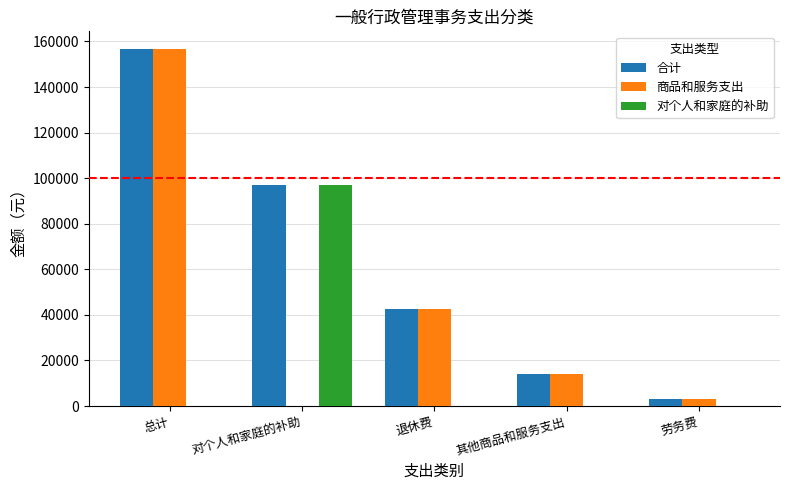

Does the chart contain stacked bars?

No